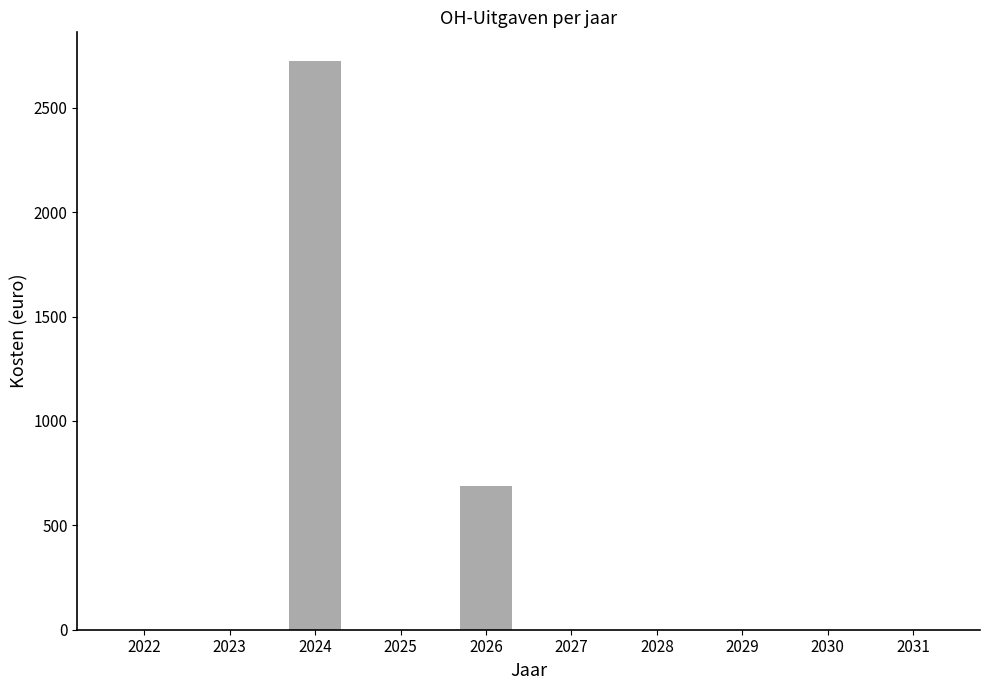

Is it true that the value at 2030 is 0?

True